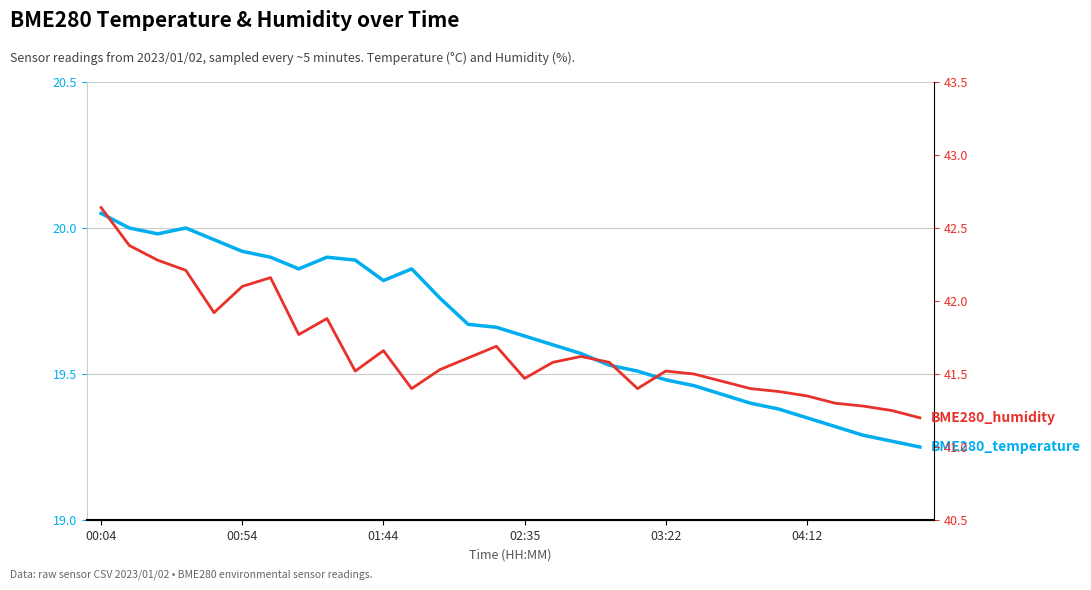

How many lines are shown in the chart?

2